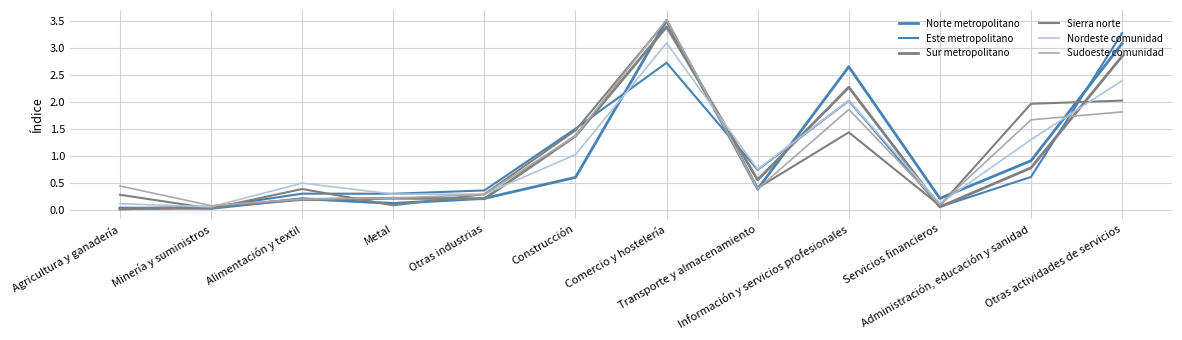

Does the chart display data point markers on the line(s)?

No